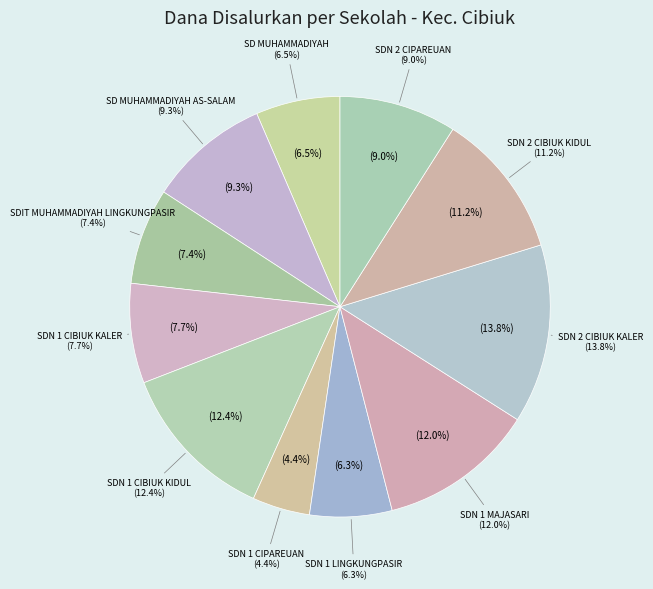

Which category has the smallest portion of the pie?

SDN 1 CIPAREUAN